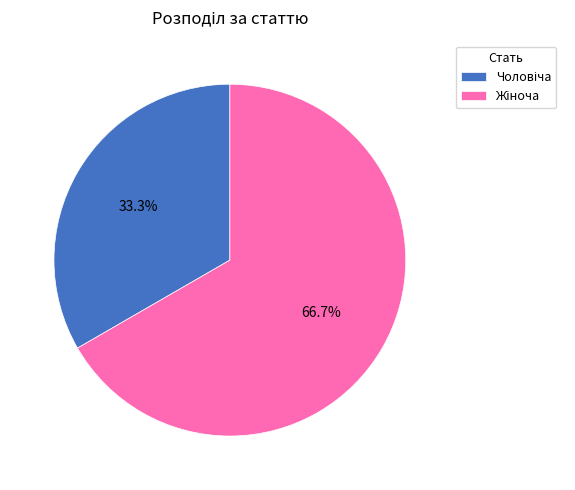

Is there a majority slice in this chart?

Yes